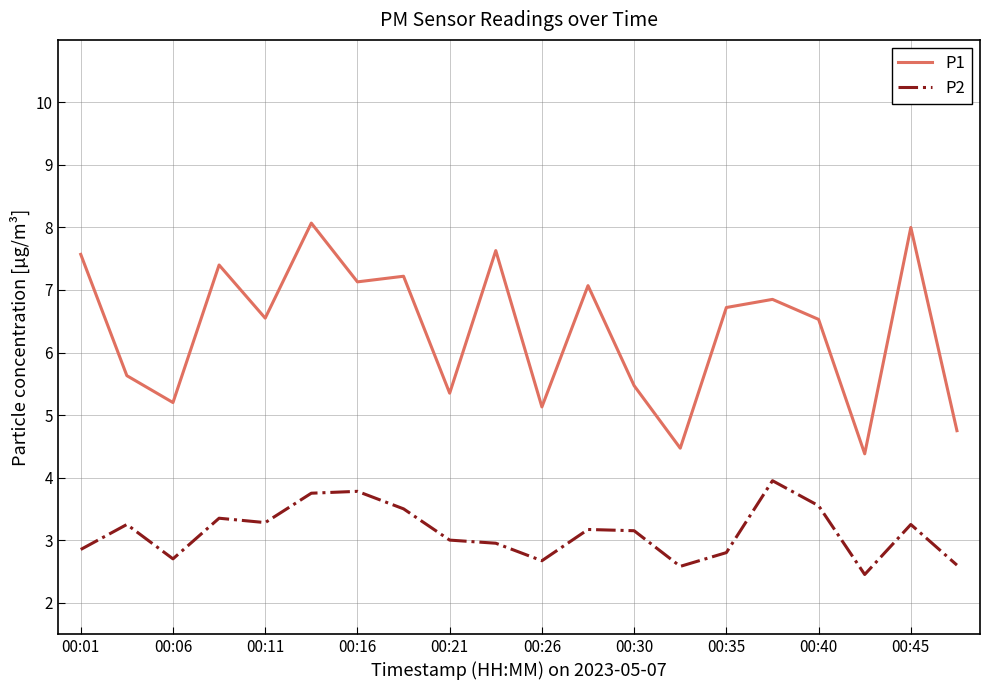

True or false: P1 and P2 intersect in this chart.

False